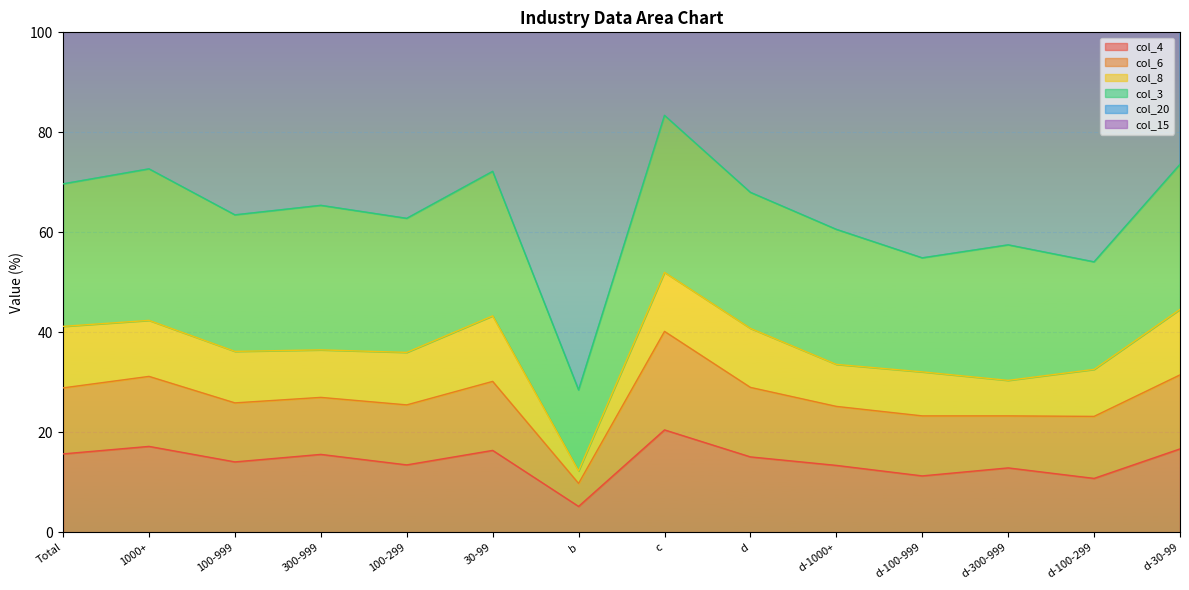

Does the chart display data point markers on the line(s)?

No